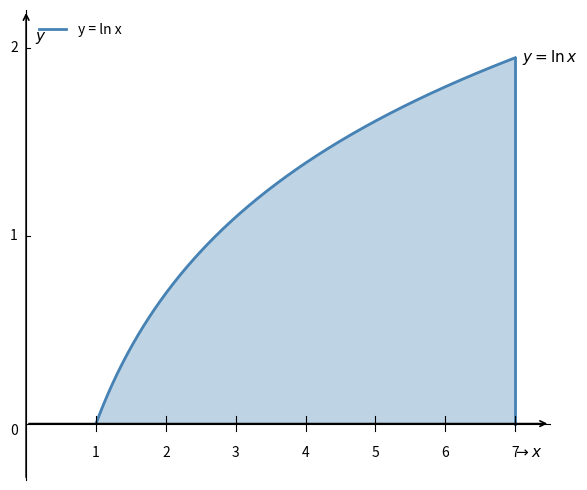

Does the chart display data point markers on the line(s)?

No